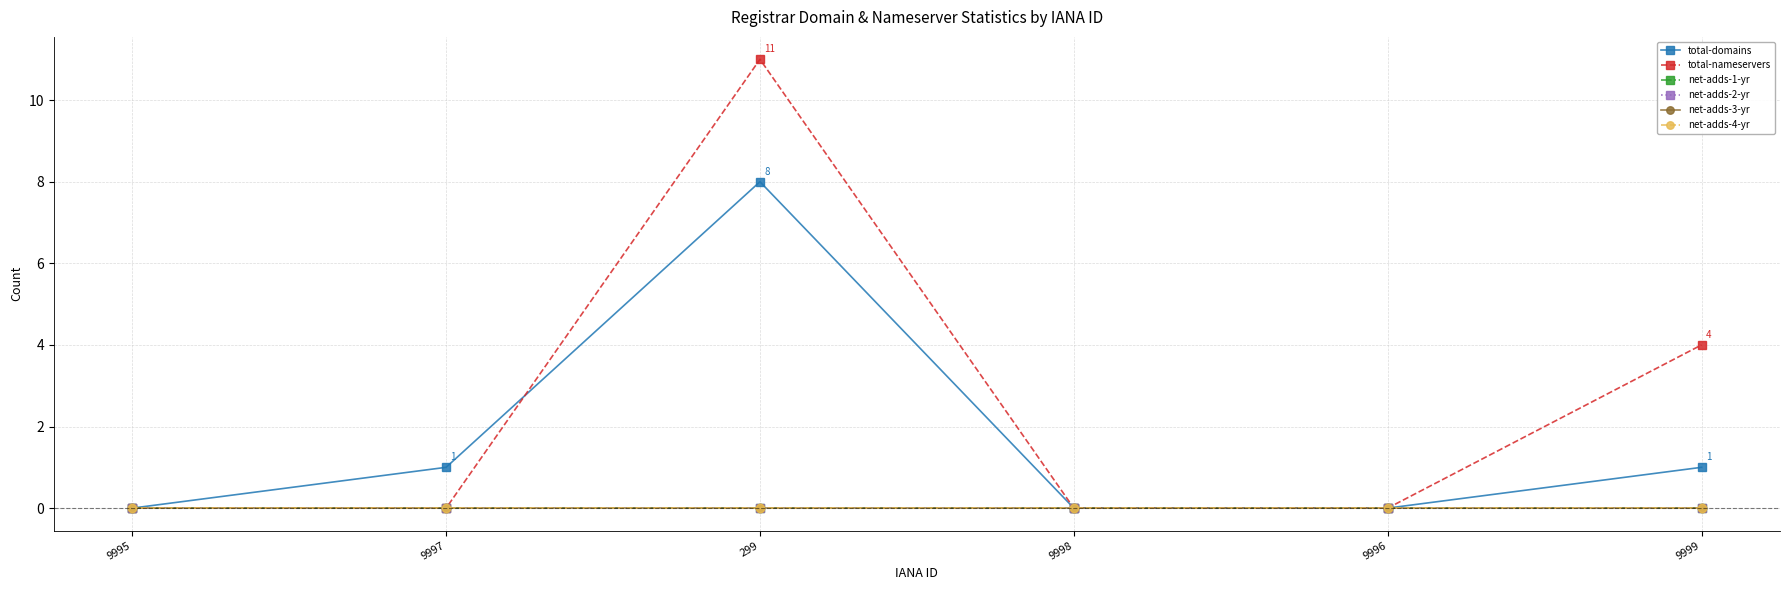

Is this an area chart (filled region under the line)?

No